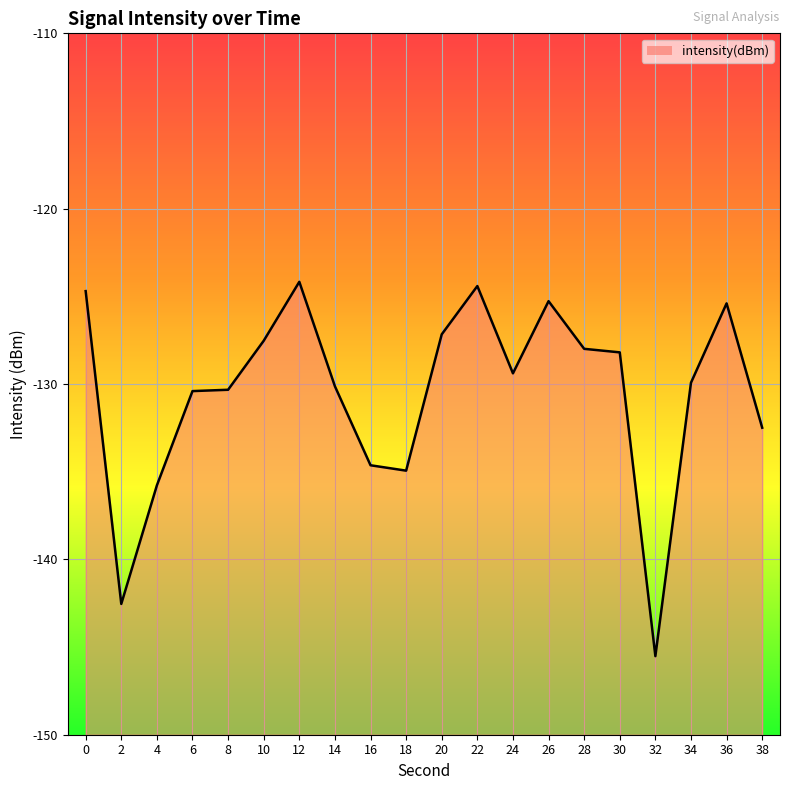

What is the approximate value at 0?

-124.7